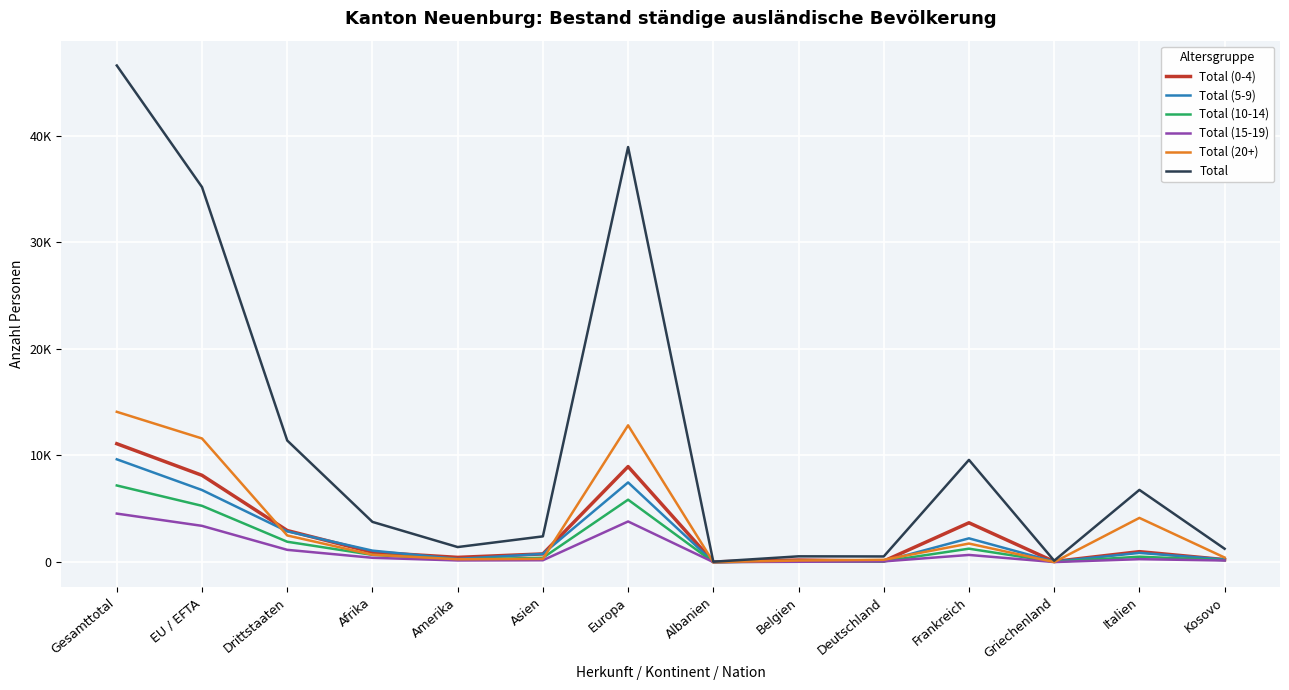

What are all the series names shown in the legend?

Total (0-4), Total (5-9), Total (10-14), Total (15-19), Total (20+), Total